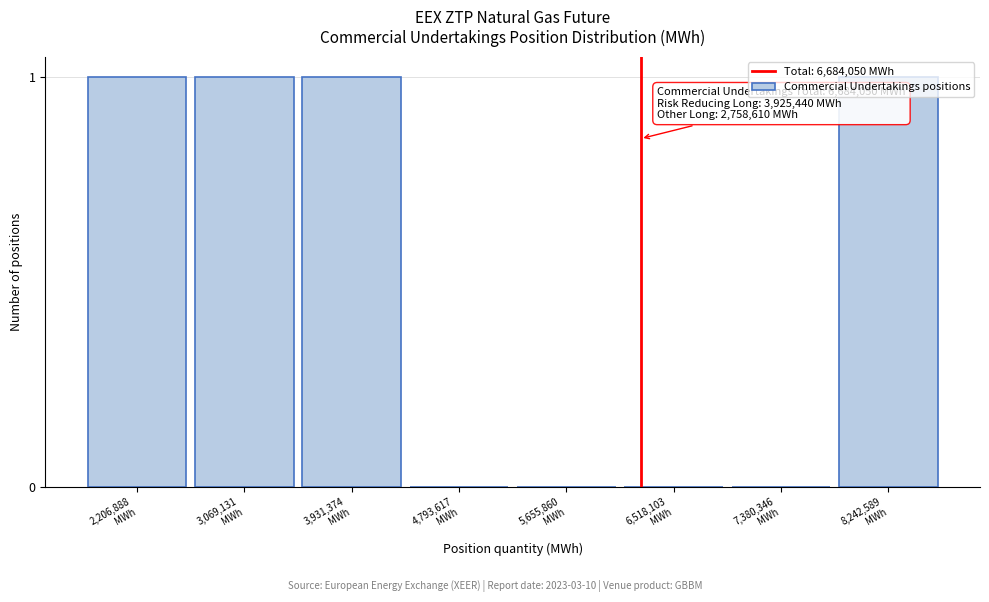

What is the sum of all values?

4